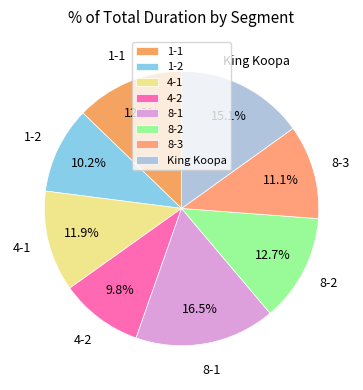

Which category has the biggest portion of the pie?

8-1